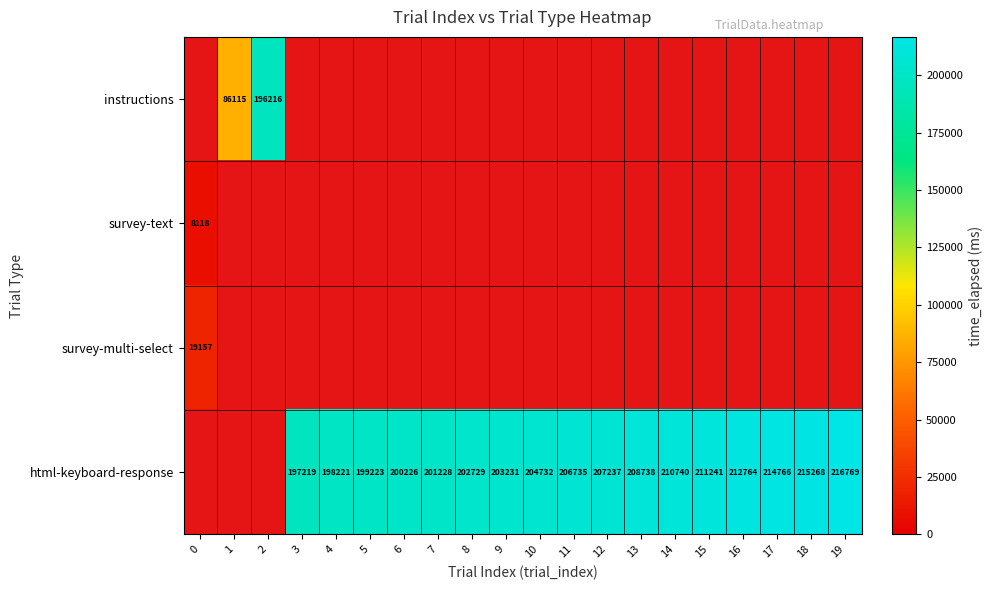

True or false: html-keyboard-response has a value of 312479 at 16.

False